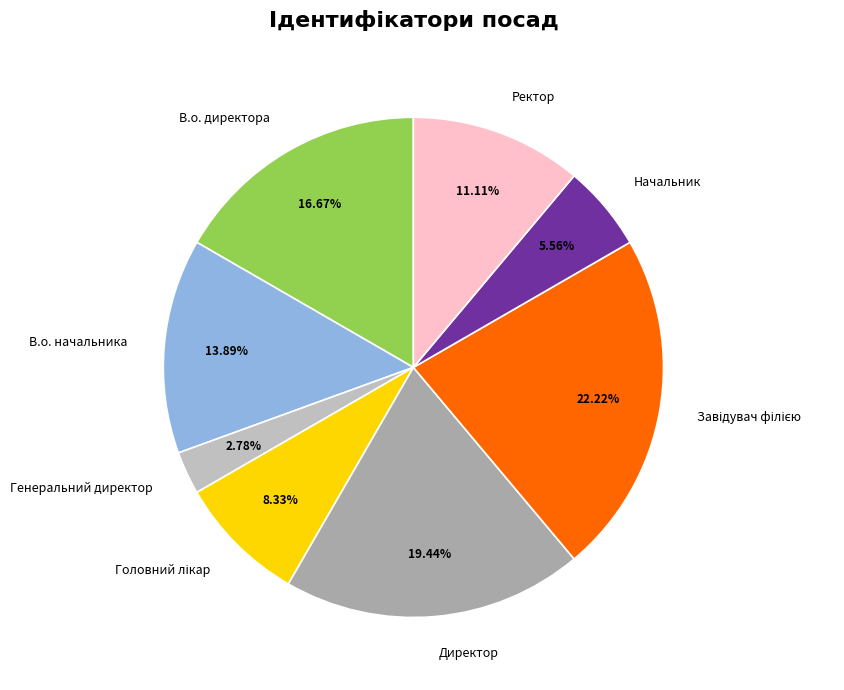

Combined, do Директор and Генеральний директор account for over 50%?

No